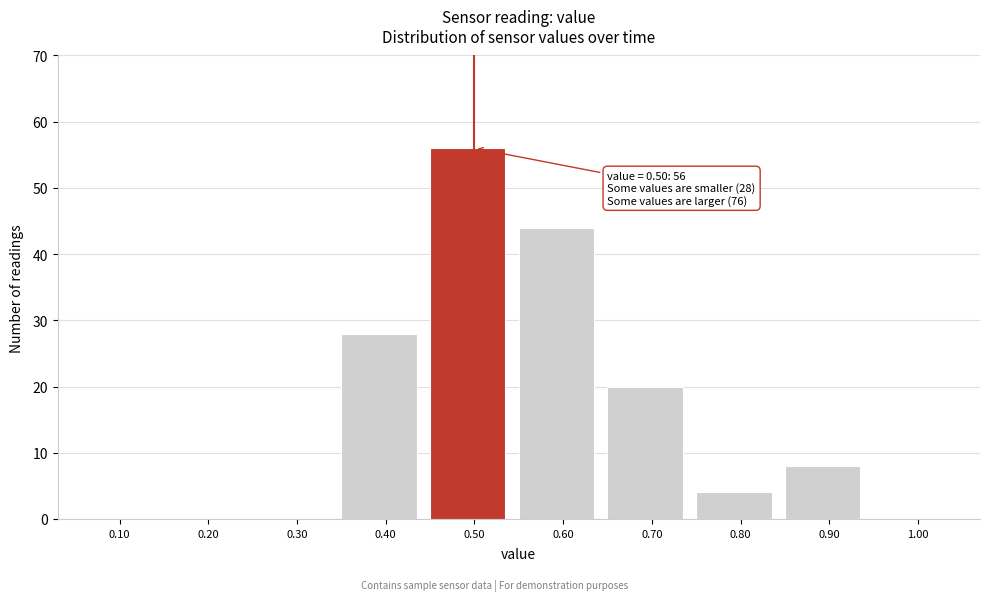

Over which range of the x-axis is the bar tallest?

0.45 to 0.55